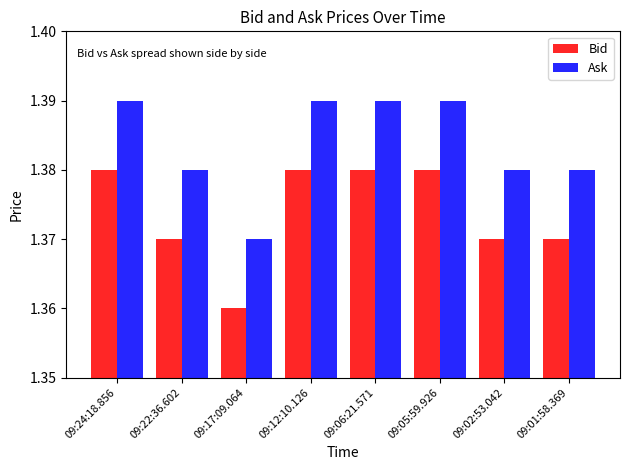

Which series has the largest total across all categories?

Ask